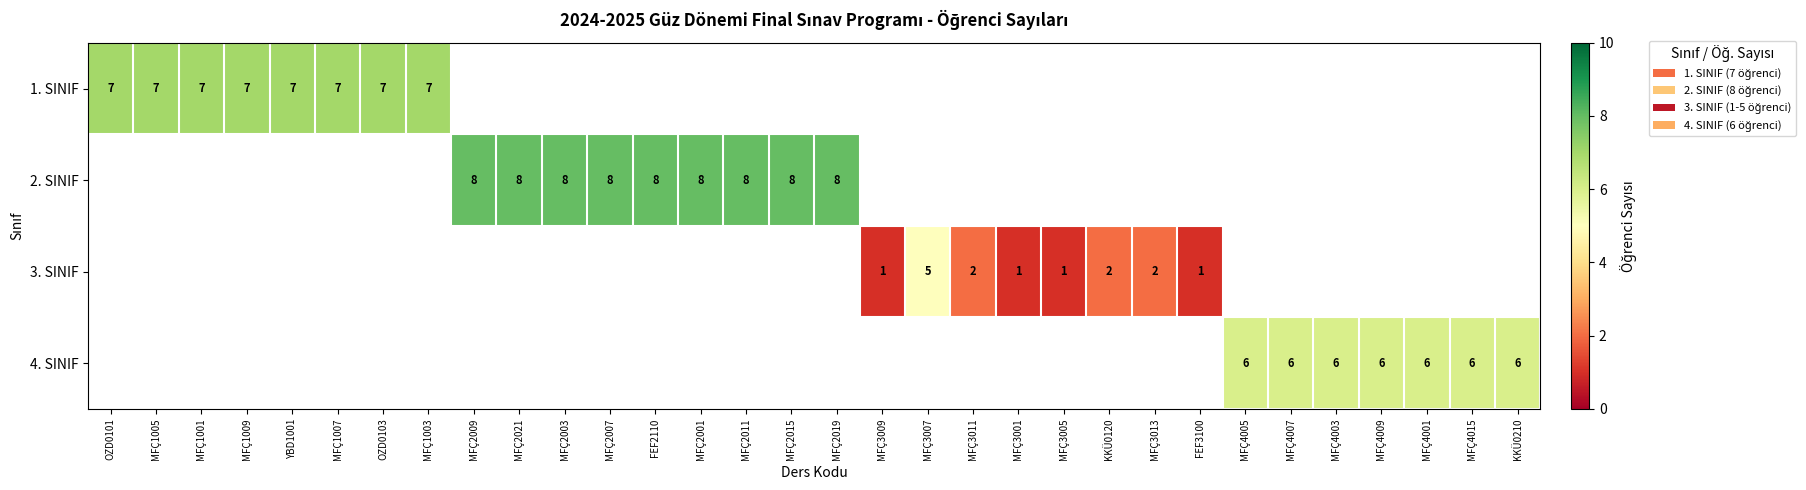

What is the minimum value shown in the chart?

1.0